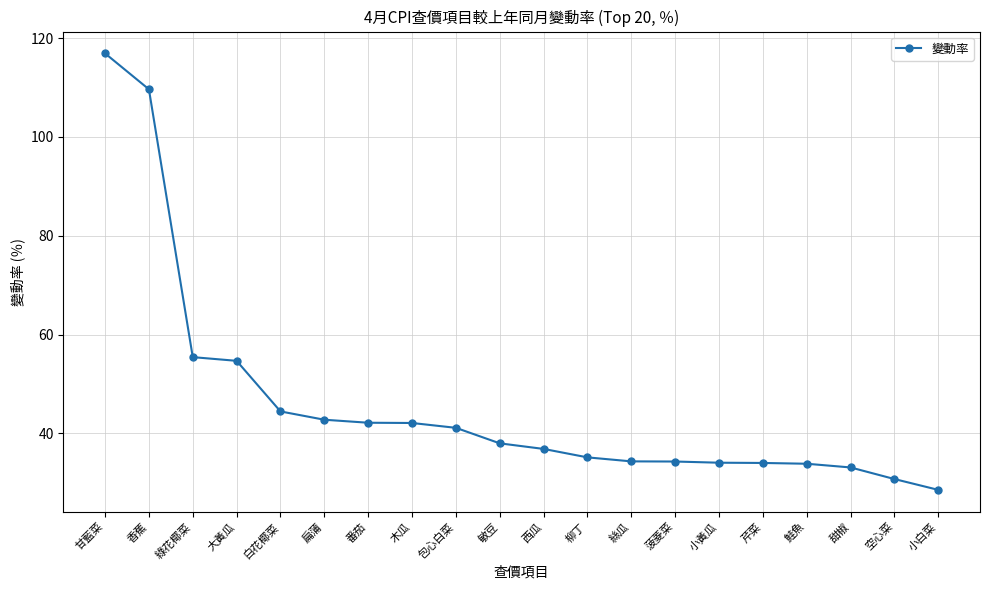

What is the sum of all values?

922.2